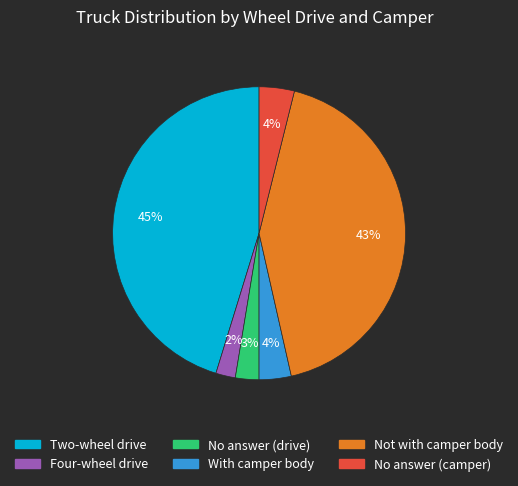

To the nearest percent, what percentage of the pie is With camper body?

4%